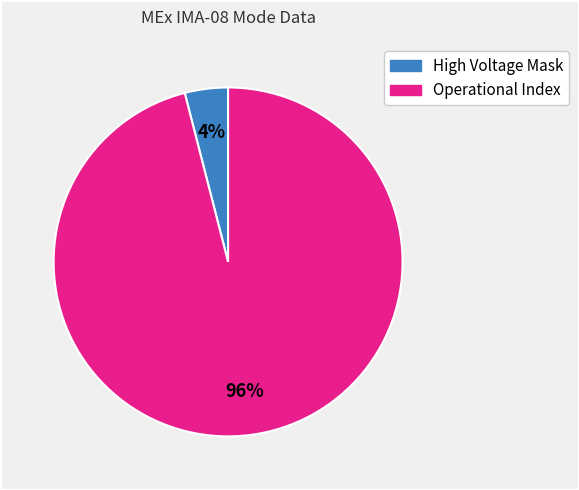

To the nearest percent, what is the difference between the largest and smallest slice percentages?

92%